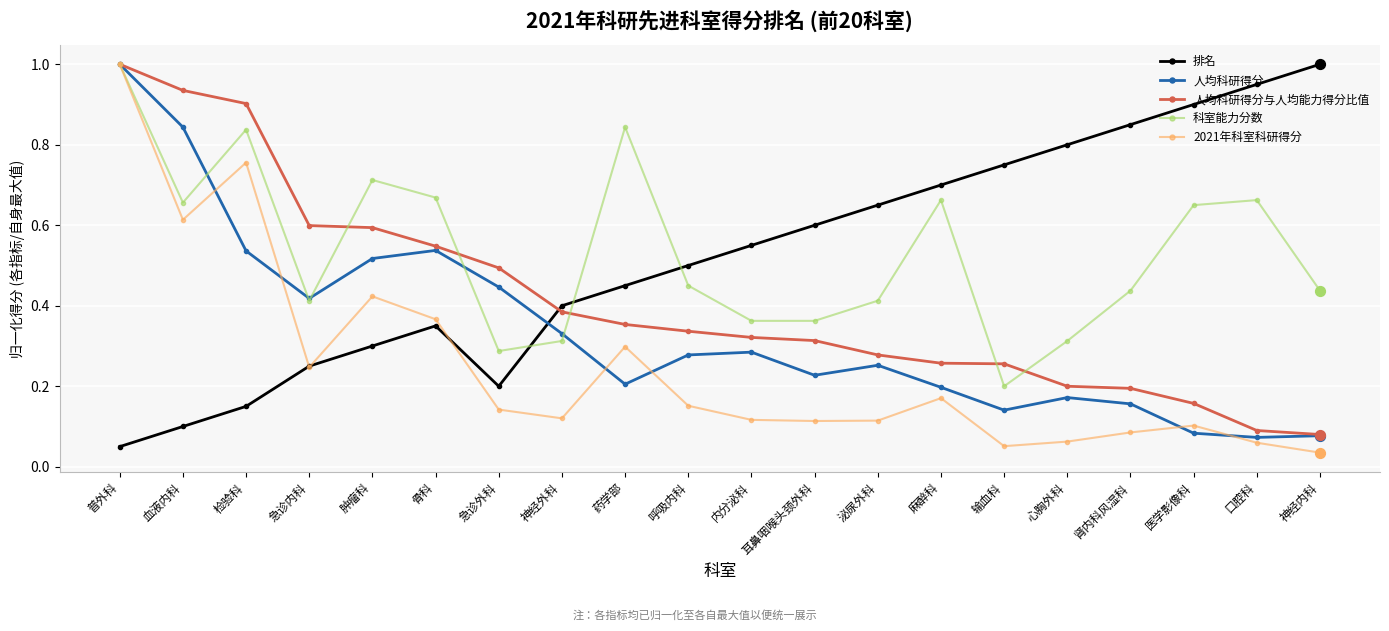

Between 血液内科 and 内分泌科, which series saw the biggest shift?

人均科研得分与人均能力得分比值